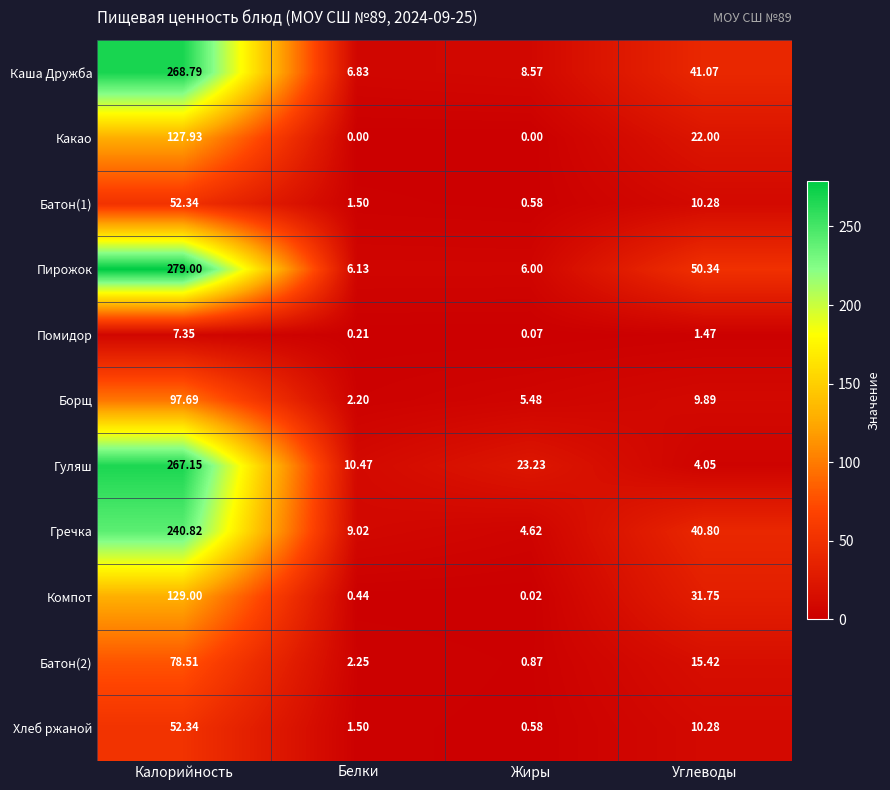

Where does the Помидор series first go above 1?

Калорийность